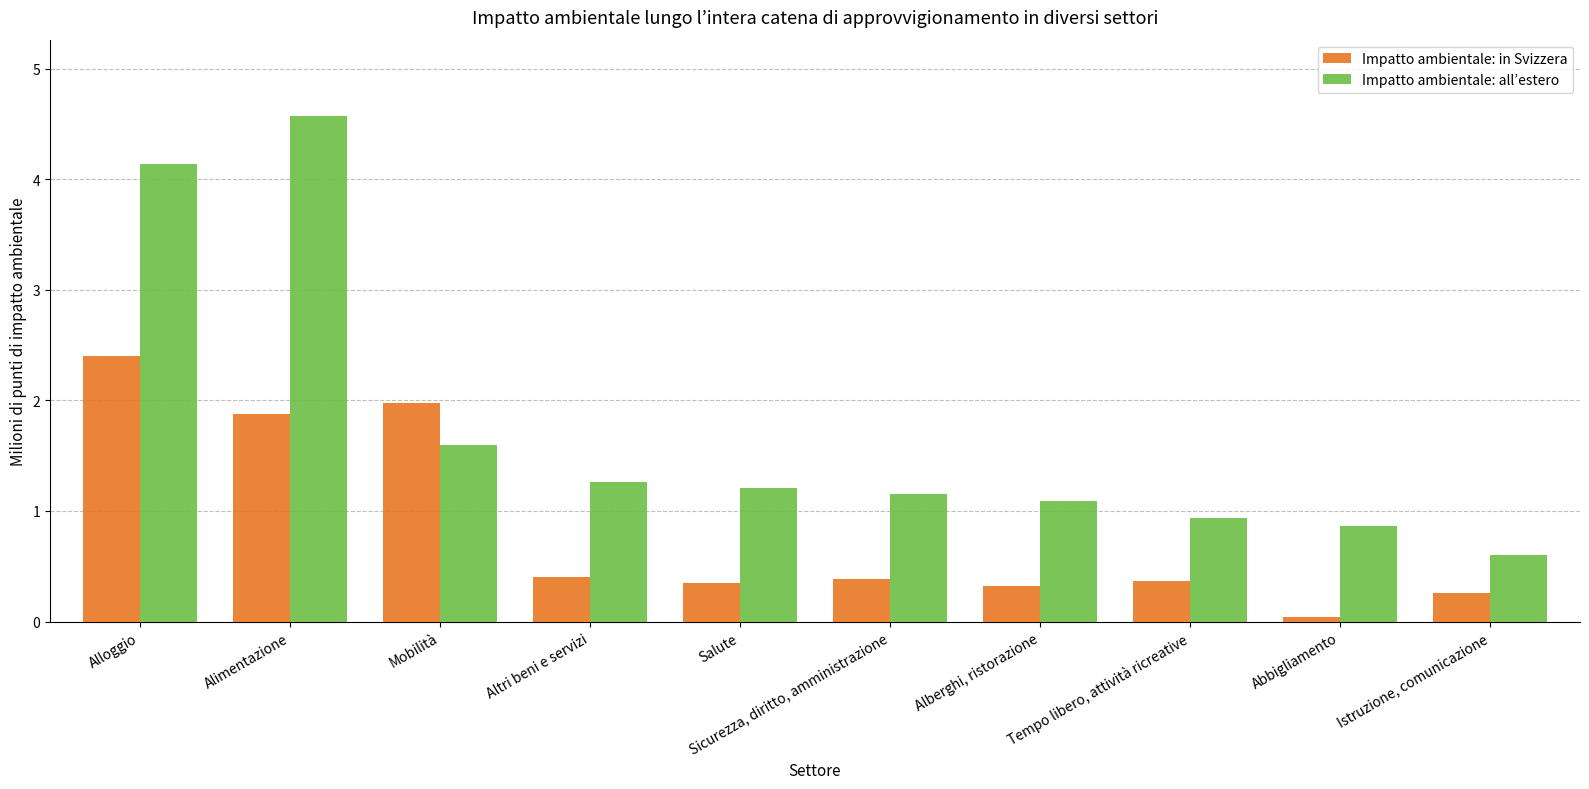

Is it true that Impatto ambientale: in Svizzera equals 0.5 at Alberghi, ristorazione?

False